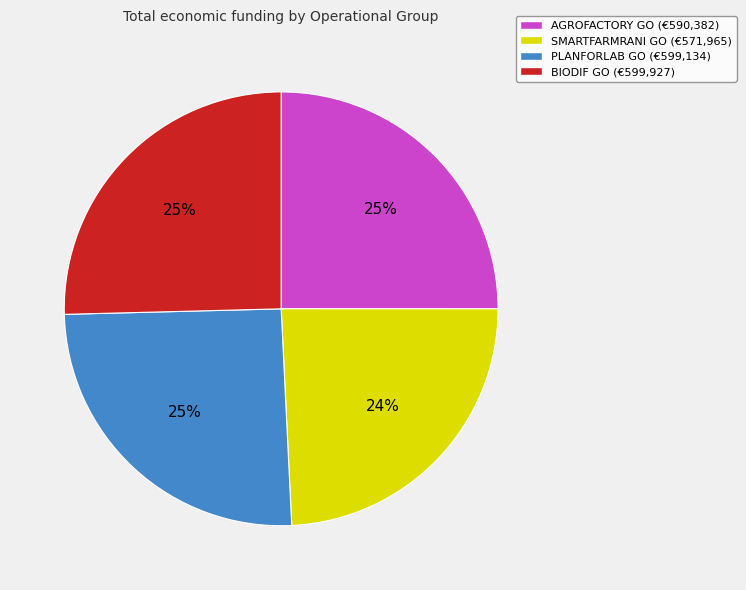

What is the ratio of the value at PLANFORLAB to the value at AGROFACTORY?

1.0